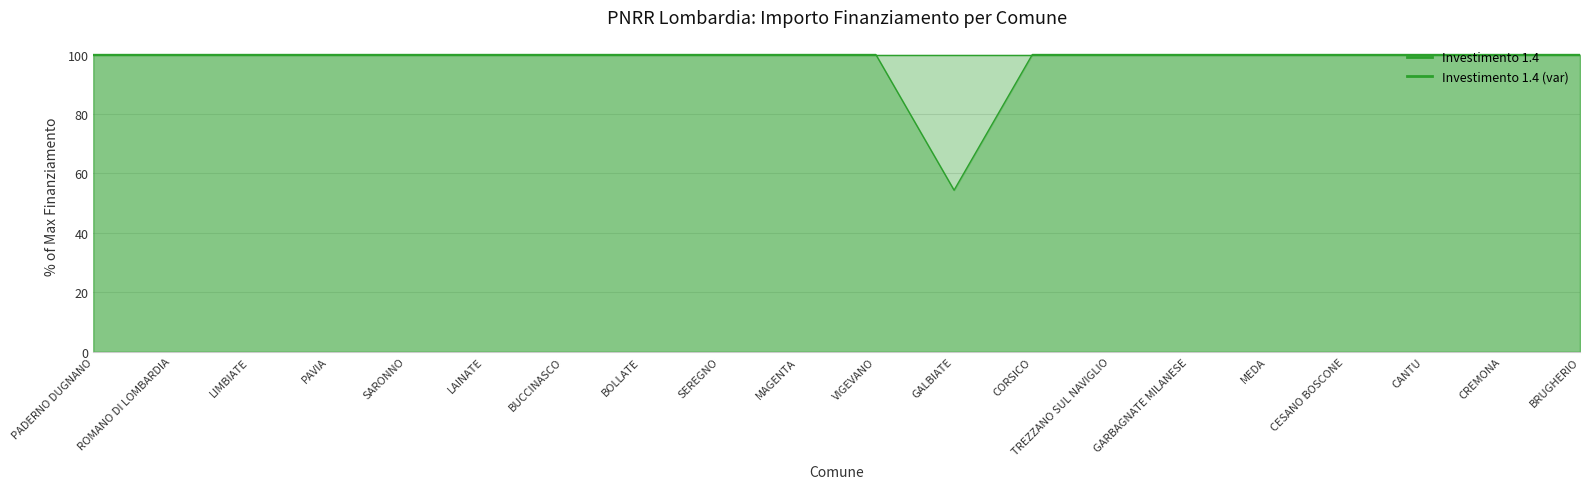

Rank the categories by value from highest to lowest.

PADERNO DUGNANO, ROMANO DI LOMBARDIA, LIMBIATE, PAVIA, SARONNO, LAINATE, BUCCINASCO, BOLLATE, SEREGNO, MAGENTA, VIGEVANO, CORSICO, TREZZANO SUL NAVIGLIO, GARBAGNATE MILANESE, MEDA, CESANO BOSCONE, CANTU, CREMONA, BRUGHERIO, GALBIATE